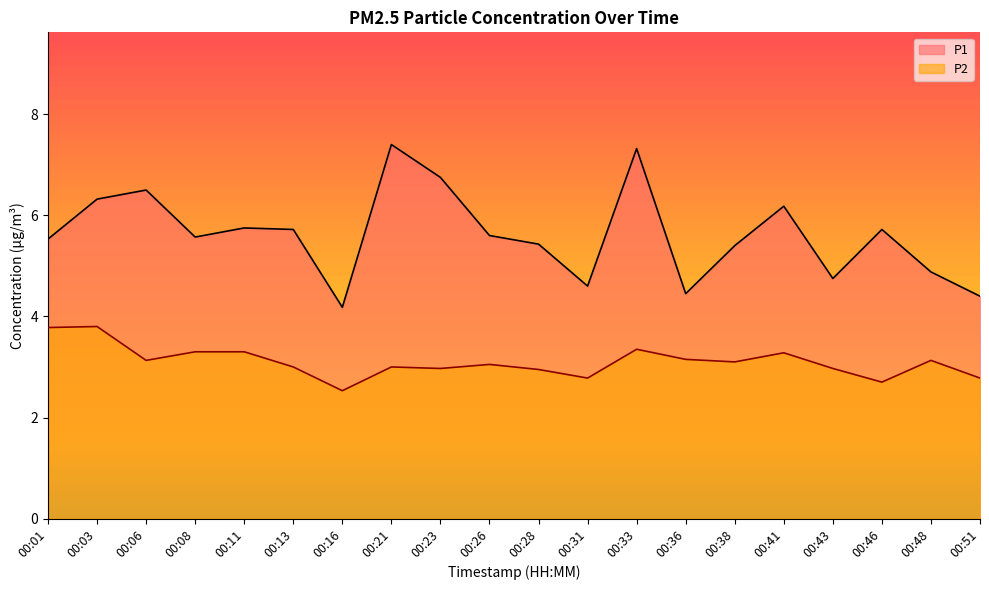

Rank the categories by P2 value from lowest to highest.

00:16, 00:46, 00:31, 00:51, 00:28, 00:23, 00:43, 00:13, 00:21, 00:26, 00:38, 00:06, 00:48, 00:36, 00:41, 00:08, 00:11, 00:33, 00:01, 00:03